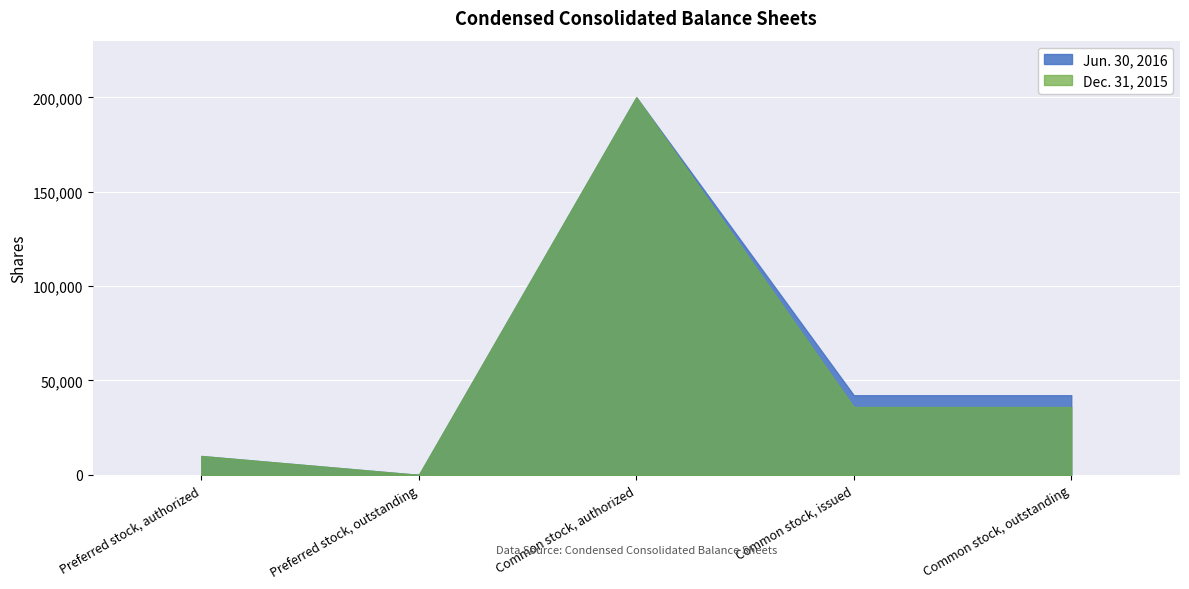

The value of Jun. 30, 2016 at Preferred stock, outstanding is 0. True or false?

True